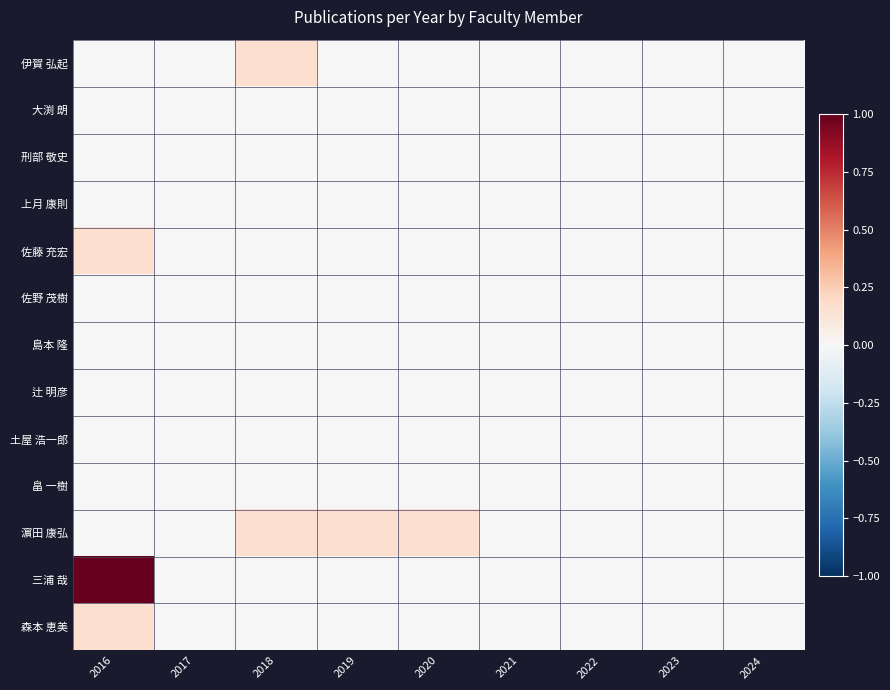

Reading right to left, extract all data points from this chart.

伊賀 弘起: 2024=0.0	2023=0.0	2022=0.0	2021=0.0	2020=0.0	2019=0.0	2018=0.2	2017=0.0	2016=0.0
大渕 朗: 2024=0.0	2023=0.0	2022=0.0	2021=0.0	2020=0.0	2019=0.0	2018=0.0	2017=0.0	2016=0.0
刑部 敬史: 2024=0.0	2023=0.0	2022=0.0	2021=0.0	2020=0.0	2019=0.0	2018=0.0	2017=0.0	2016=0.0
上月 康則: 2024=0.0	2023=0.0	2022=0.0	2021=0.0	2020=0.0	2019=0.0	2018=0.0	2017=0.0	2016=0.0
佐藤 充宏: 2024=0.0	2023=0.0	2022=0.0	2021=0.0	2020=0.0	2019=0.0	2018=0.0	2017=0.0	2016=0.2
佐野 茂樹: 2024=0.0	2023=0.0	2022=0.0	2021=0.0	2020=0.0	2019=0.0	2018=0.0	2017=0.0	2016=0.0
島本 隆: 2024=0.0	2023=0.0	2022=0.0	2021=0.0	2020=0.0	2019=0.0	2018=0.0	2017=0.0	2016=0.0
辻 明彦: 2024=0.0	2023=0.0	2022=0.0	2021=0.0	2020=0.0	2019=0.0	2018=0.0	2017=0.0	2016=0.0
土屋 浩一郎: 2024=0.0	2023=0.0	2022=0.0	2021=0.0	2020=0.0	2019=0.0	2018=0.0	2017=0.0	2016=0.0
畠 一樹: 2024=0.0	2023=0.0	2022=0.0	2021=0.0	2020=0.0	2019=0.0	2018=0.0	2017=0.0	2016=0.0
濵田 康弘: 2024=0.0	2023=0.0	2022=0.0	2021=0.0	2020=0.2	2019=0.2	2018=0.2	2017=0.0	2016=0.0
三浦 哉: 2024=0.0	2023=0.0	2022=0.0	2021=0.0	2020=0.0	2019=0.0	2018=0.0	2017=0.0	2016=1.0
森本 恵美: 2024=0.0	2023=0.0	2022=0.0	2021=0.0	2020=0.0	2019=0.0	2018=0.0	2017=0.0	2016=0.2